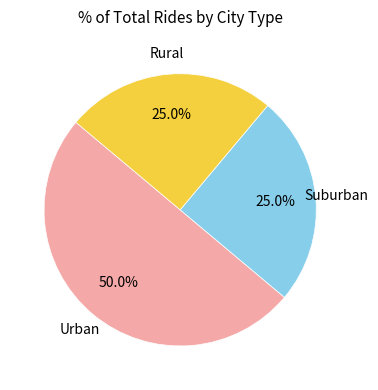

Is Rural the majority of the pie?

No